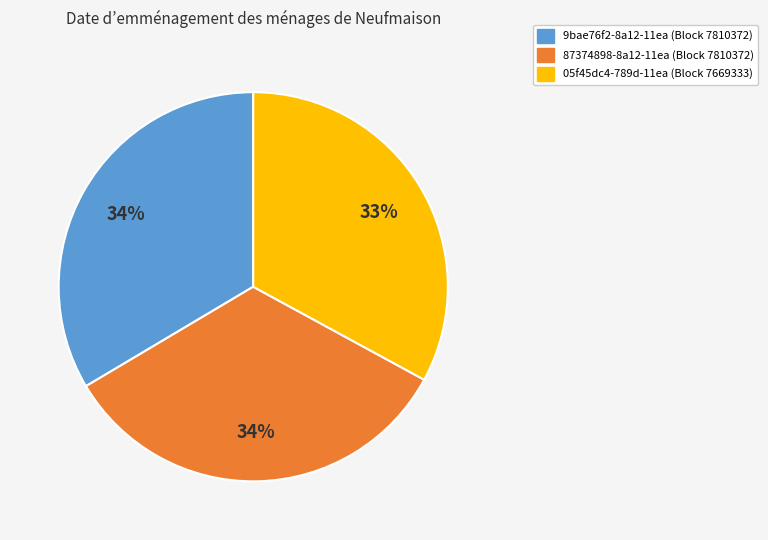

How many segments does this pie chart have?

3